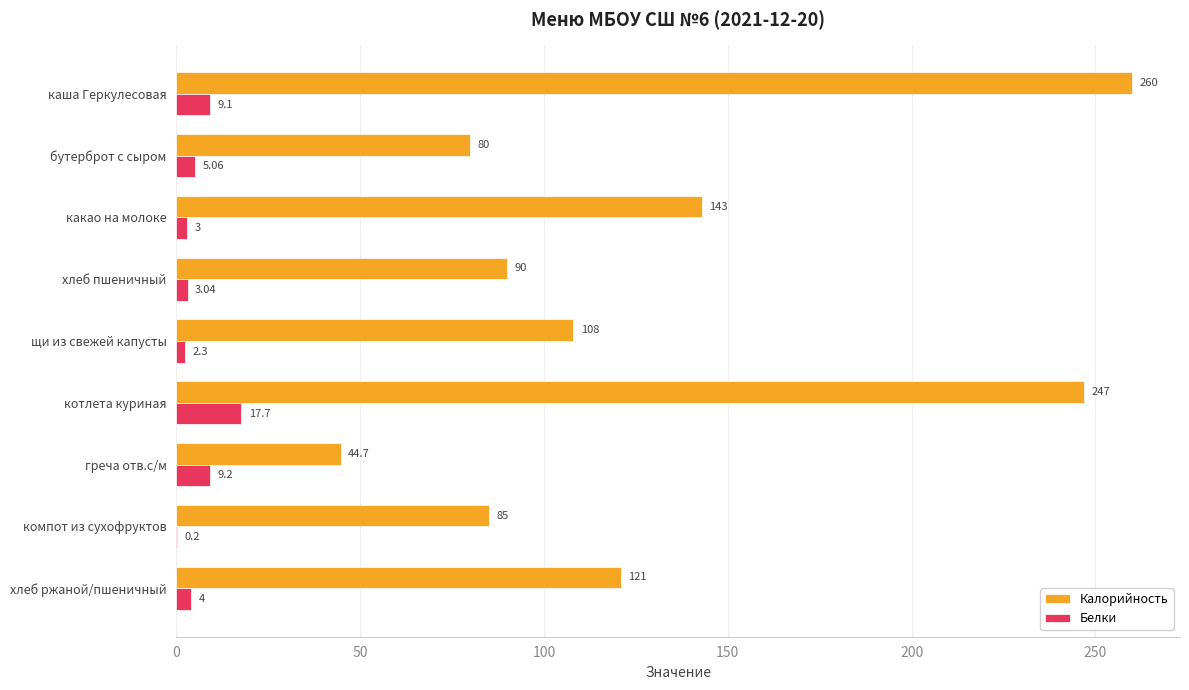

What are all the series names shown in the legend?

Калорийность, Белки